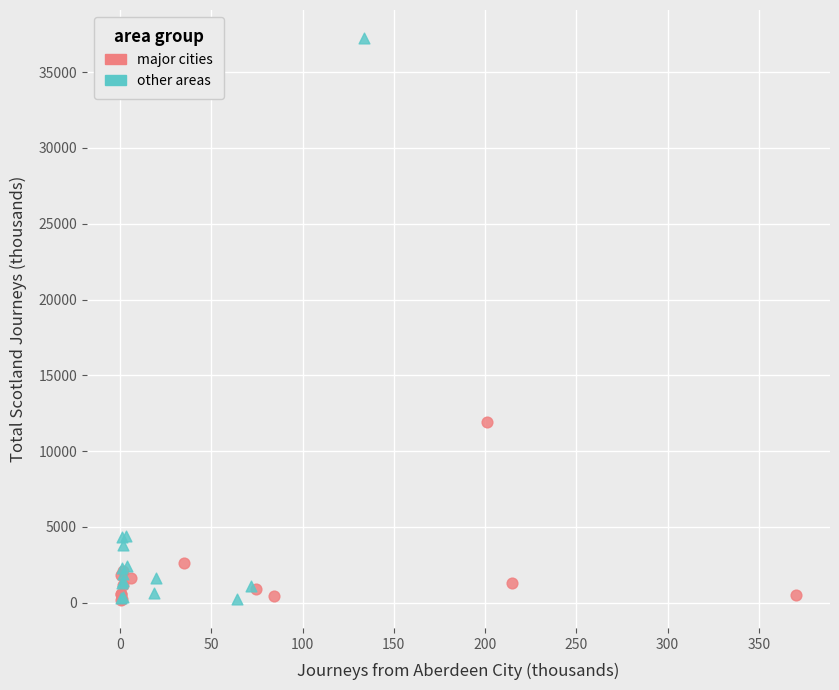

Which series has the widest spread of Y values?

other areas